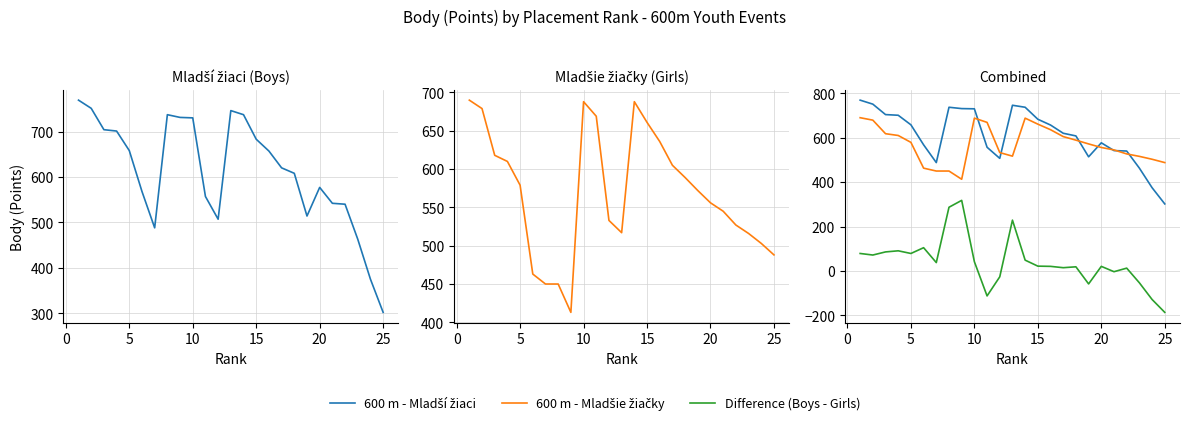

What is the average value of the 600 m - Mladší žiaci series?

611